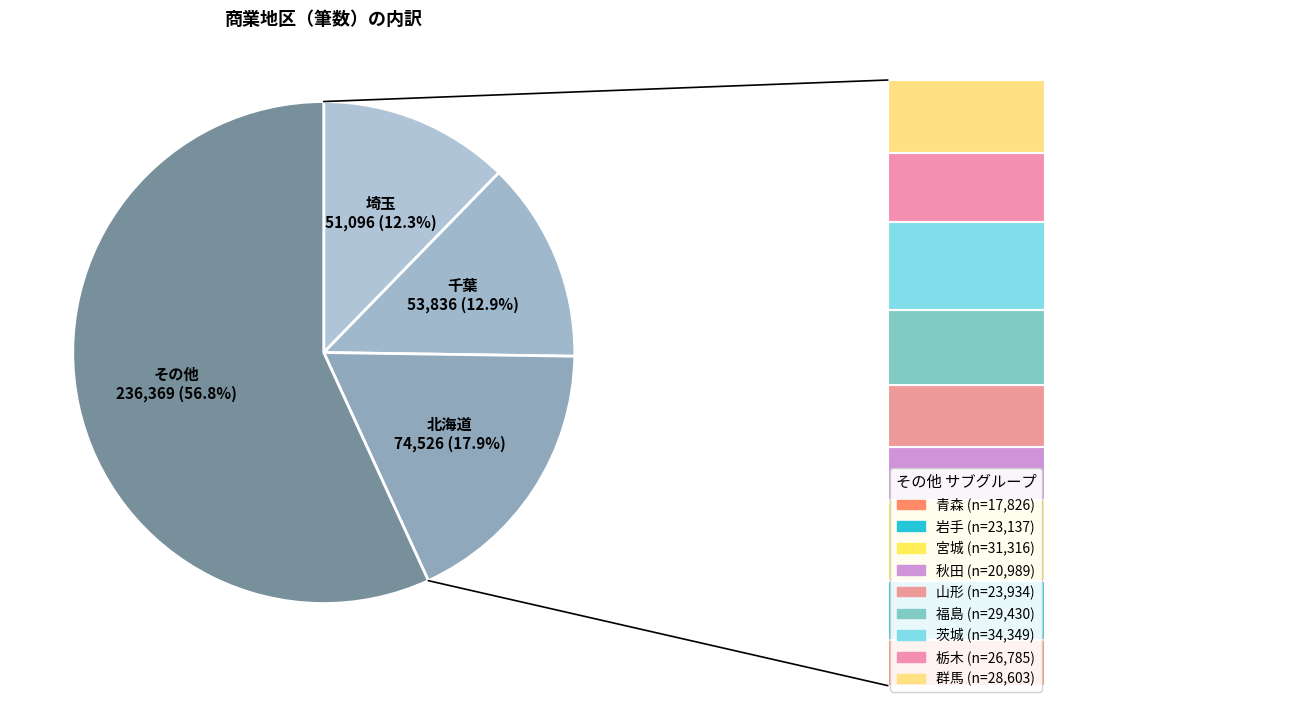

What is the ratio of the value at 秋田 to the value at 茨城?

0.6